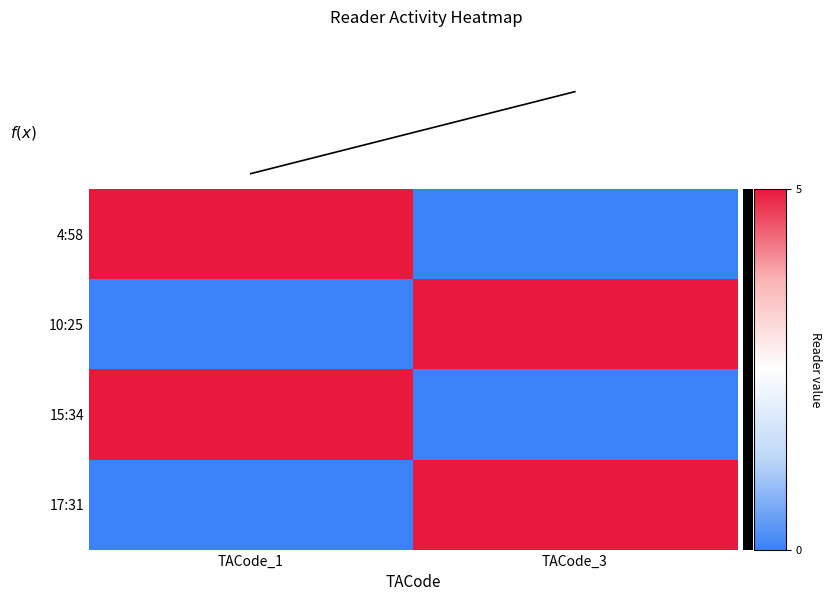

At how many categories does at least one series exceed 1?

2